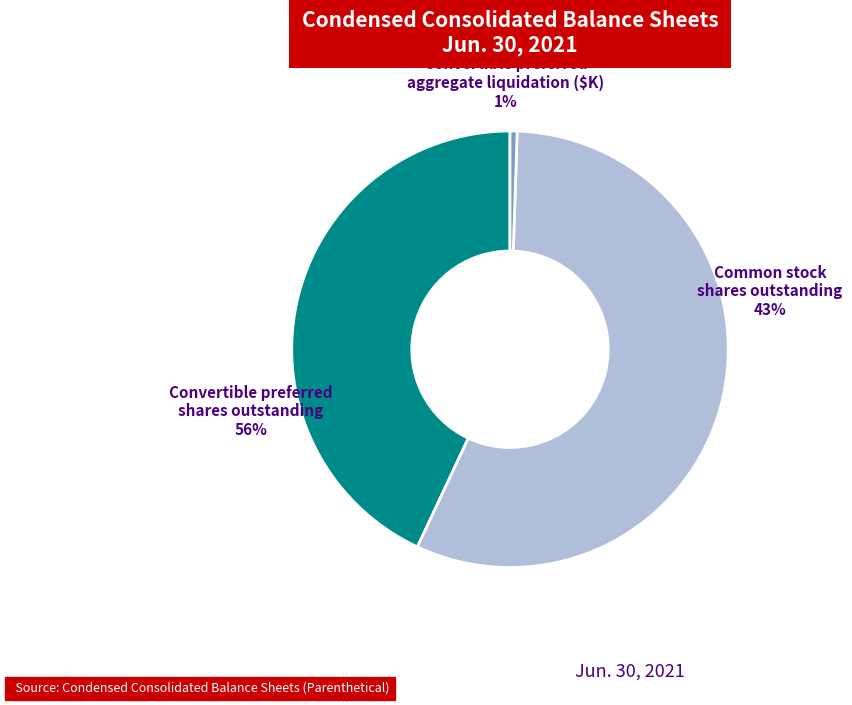

True or false: Convertible preferred stock, shares outstanding accounts for 56% of the total.

True